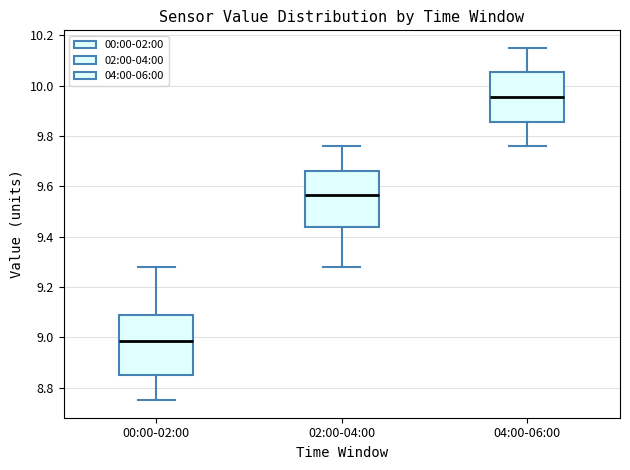

Reading left to right, transcribe this box plot: for each box, give where its median line is, the range the box spans, and where its two whiskers end, as read against the y-axis. The values are not printed on the chart, so give them approximately, as read against the axis.

00:00-02:00: median 8.98, box 8.86 to 9.10, whiskers 8.76 to 9.28
02:00-04:00: median 9.56, box 9.44 to 9.66, whiskers 9.28 to 9.76
04:00-06:00: median 9.96, box 9.86 to 10.06, whiskers 9.76 to 10.16